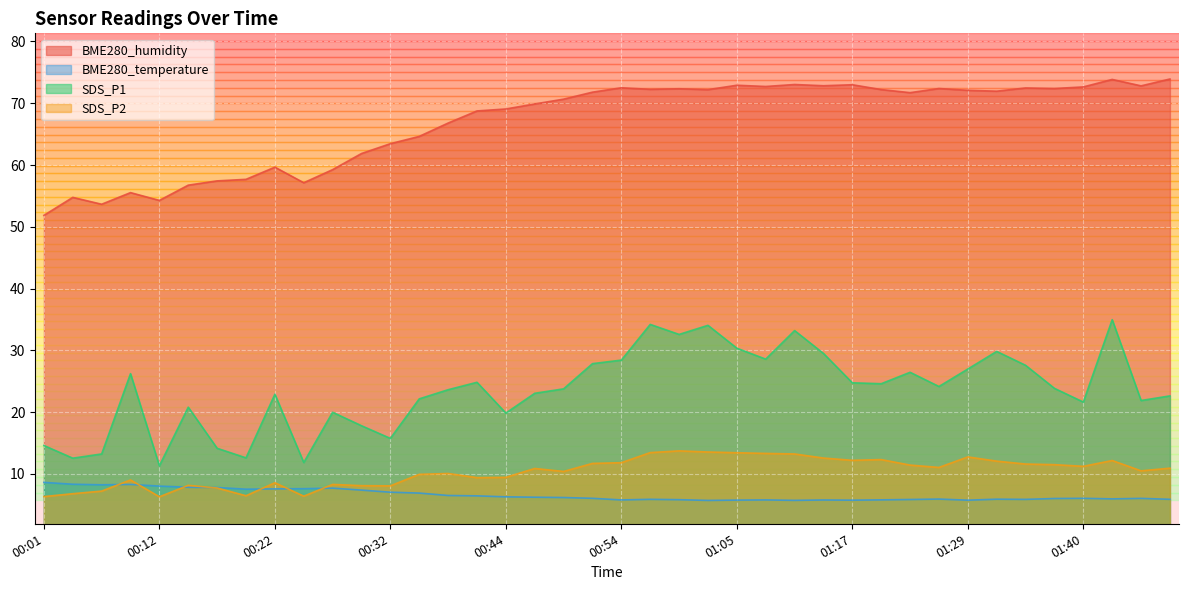

What is the difference between the highest and lowest values at 00:24?

50.7